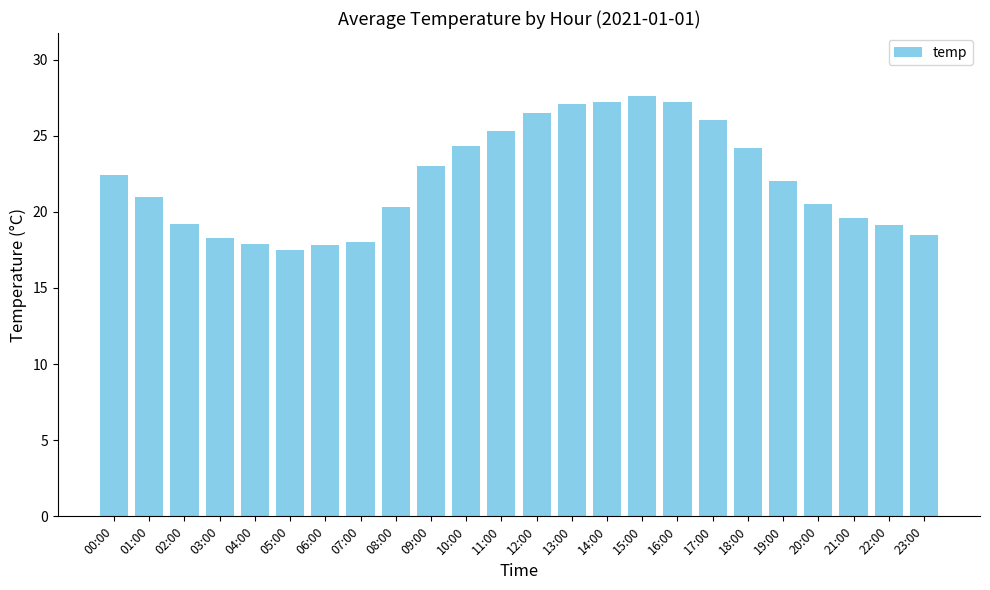

Which label corresponds to the smallest value in the chart?

05:00